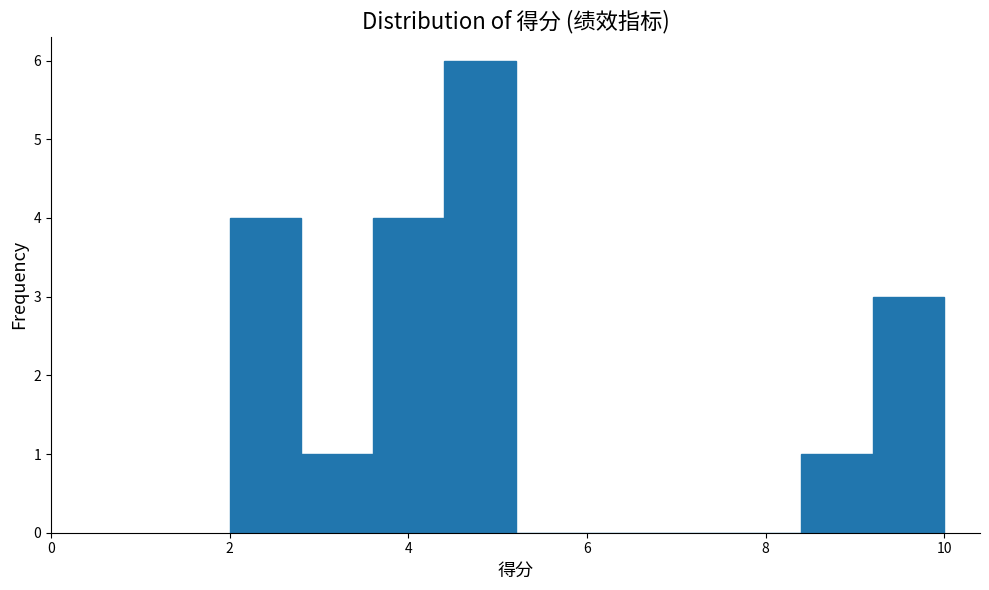

How tall is the bar that spans 8.4 to 9.2 on the x-axis? The values are not printed on the chart, so give them approximately, as read against the axis.

1